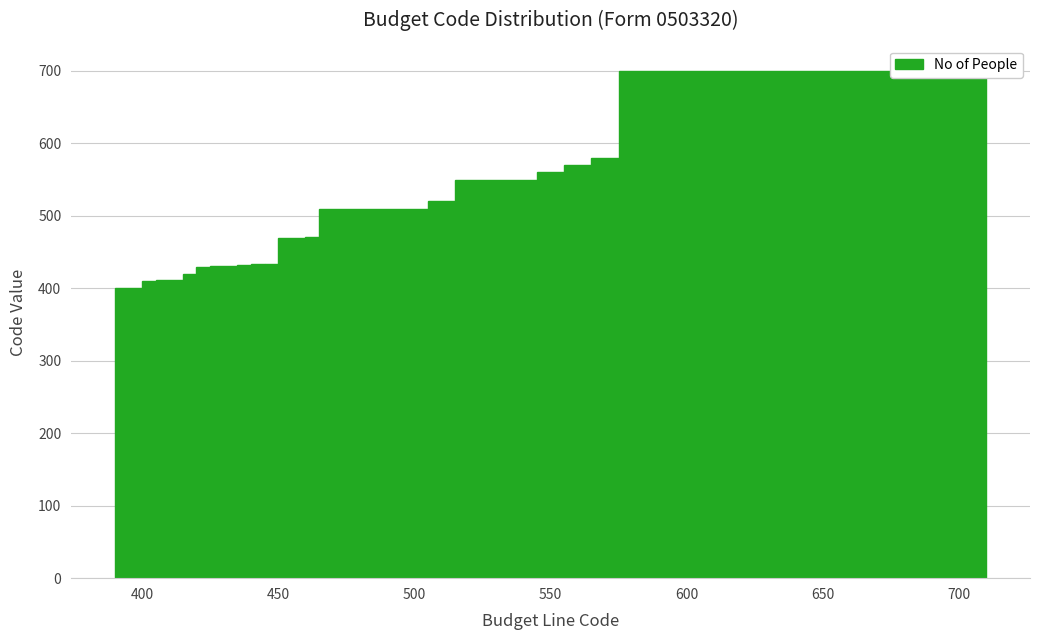

Read against the x-axis, roughly where is the centre of the tallest bar?

645